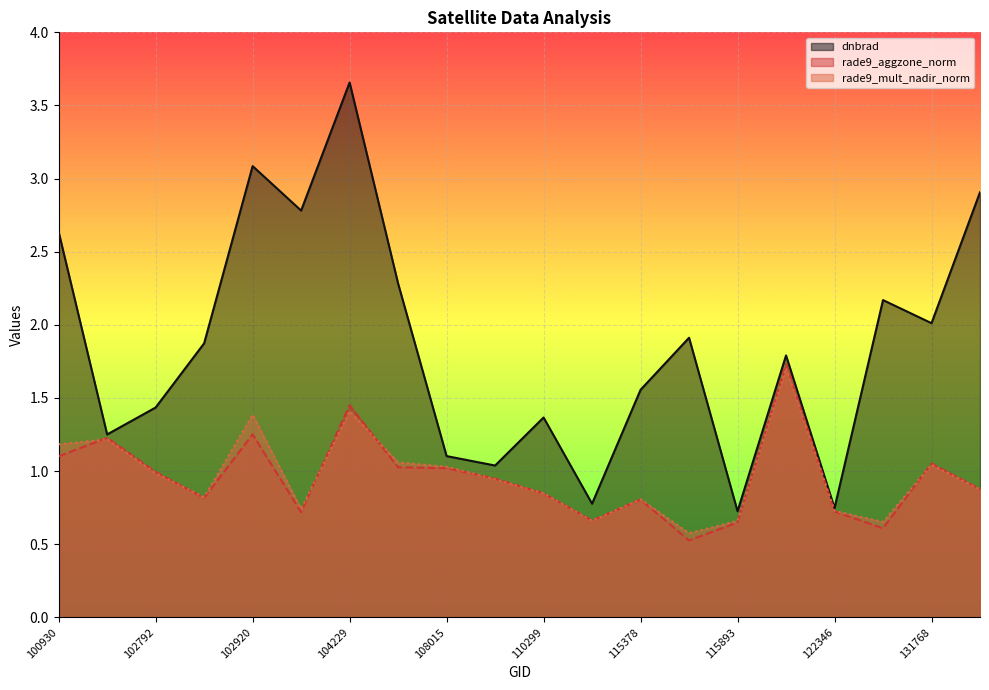

How many lines are shown in the chart?

3